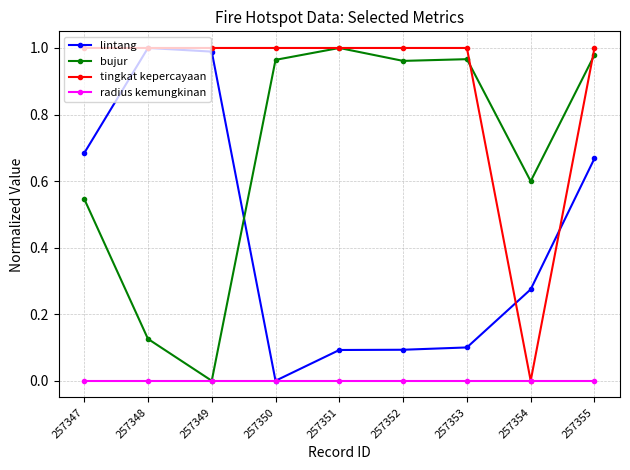

At which label does bujur reach its minimum?

257349